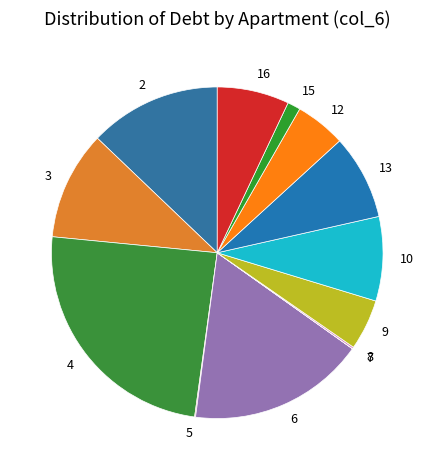

Does any single category account for the majority?

No